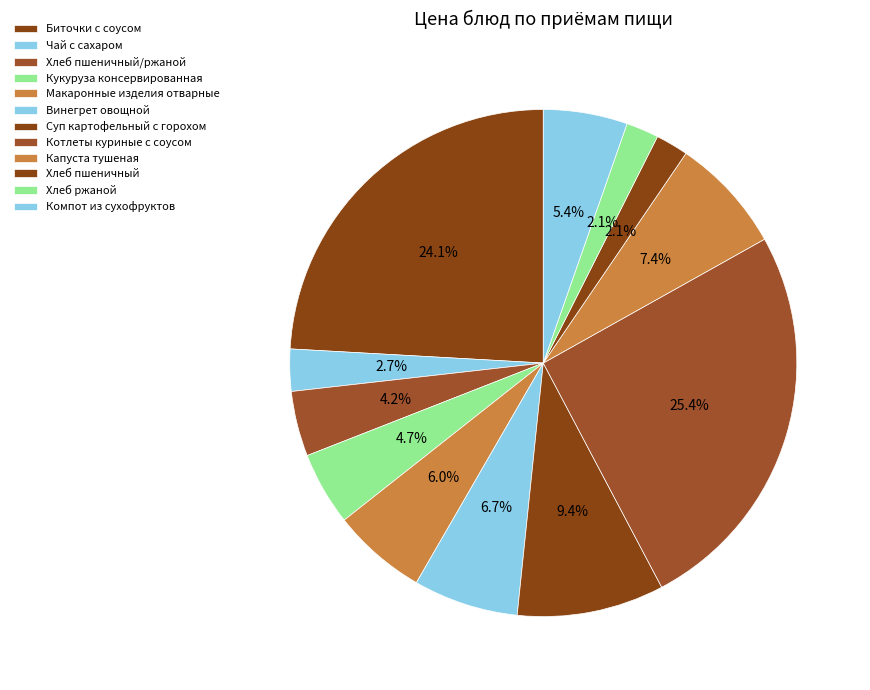

Count the number of slices in the pie.

12